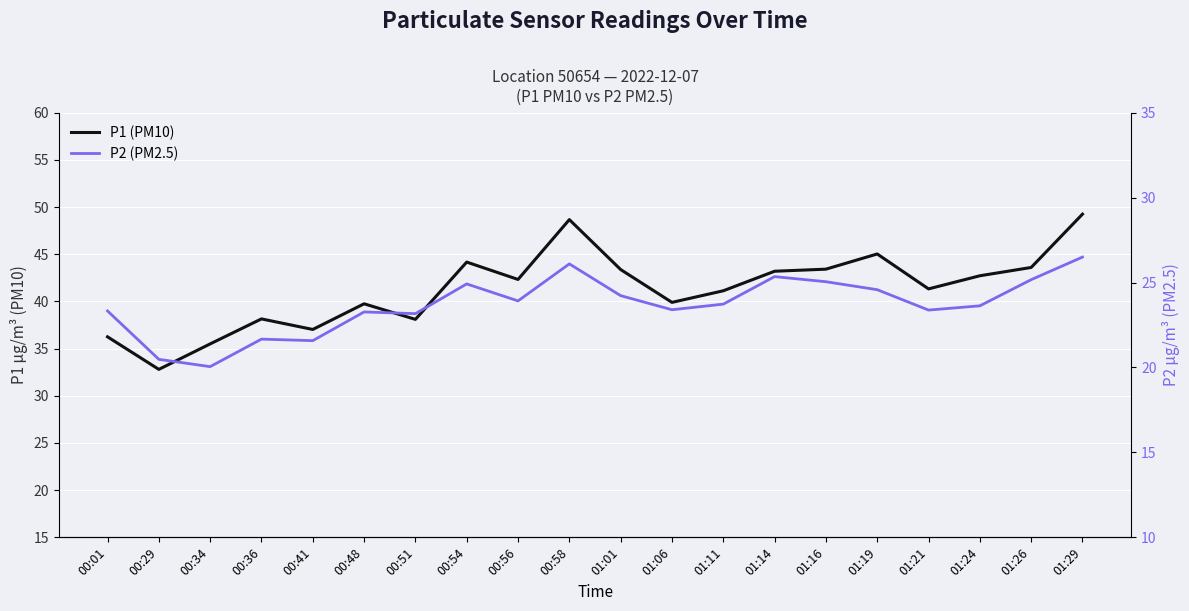

Is the value of P2 (PM2.5) at 01:14 greater than the value of P1 (PM10) at 01:01?

No